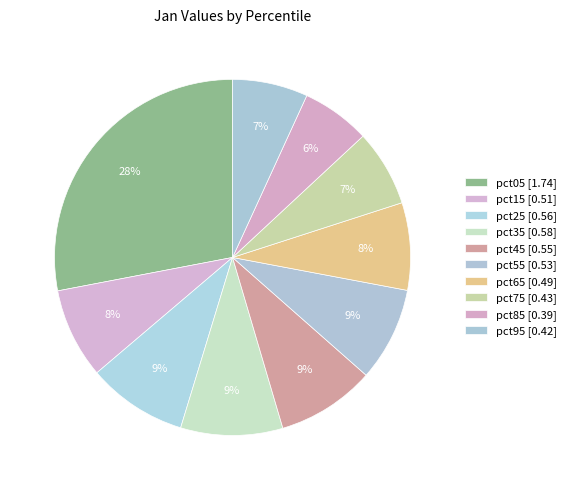

Is there a majority slice in this chart?

No